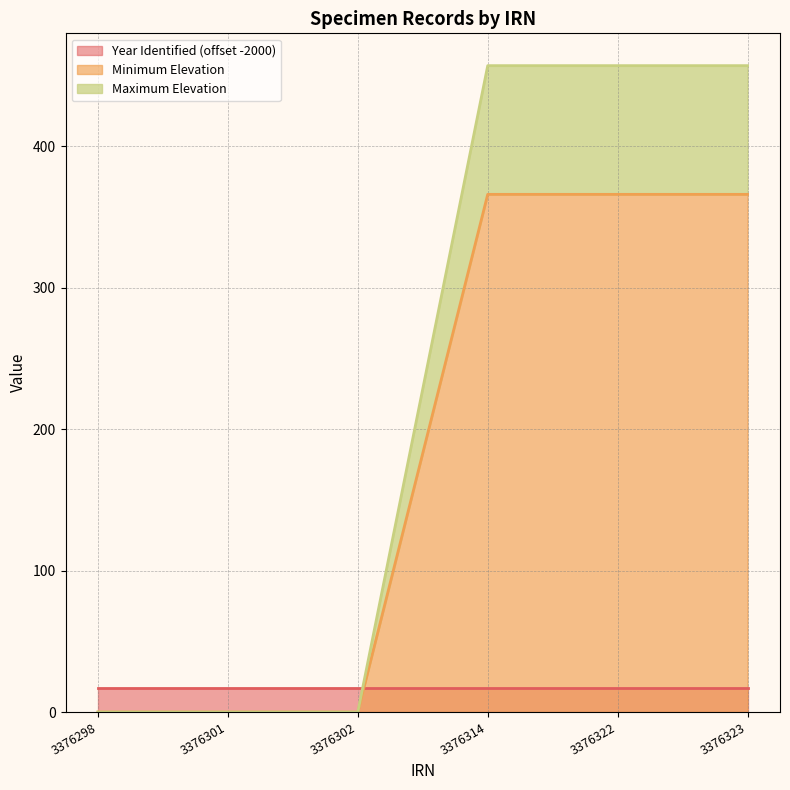

True or false: Minimum Elevation and Maximum Elevation cross at least once.

False